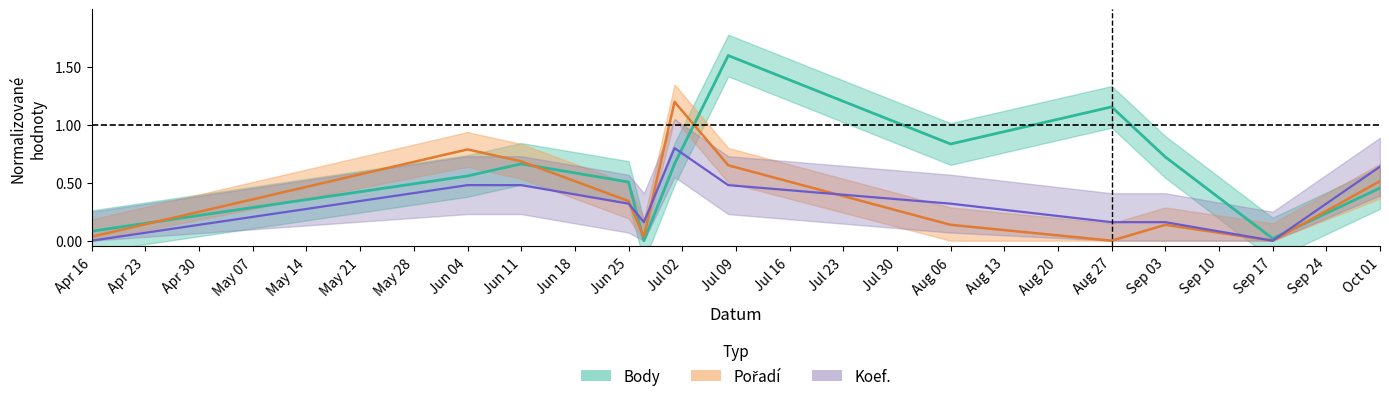

How many values in the Koef. series exceed 0?

10